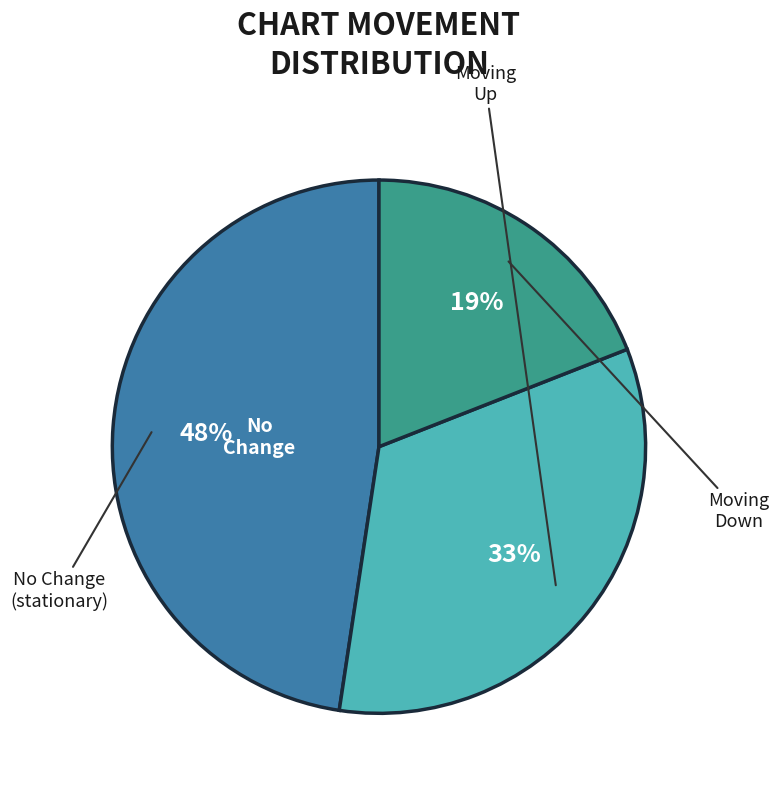

Is there any slice that represents more than half of the pie?

No